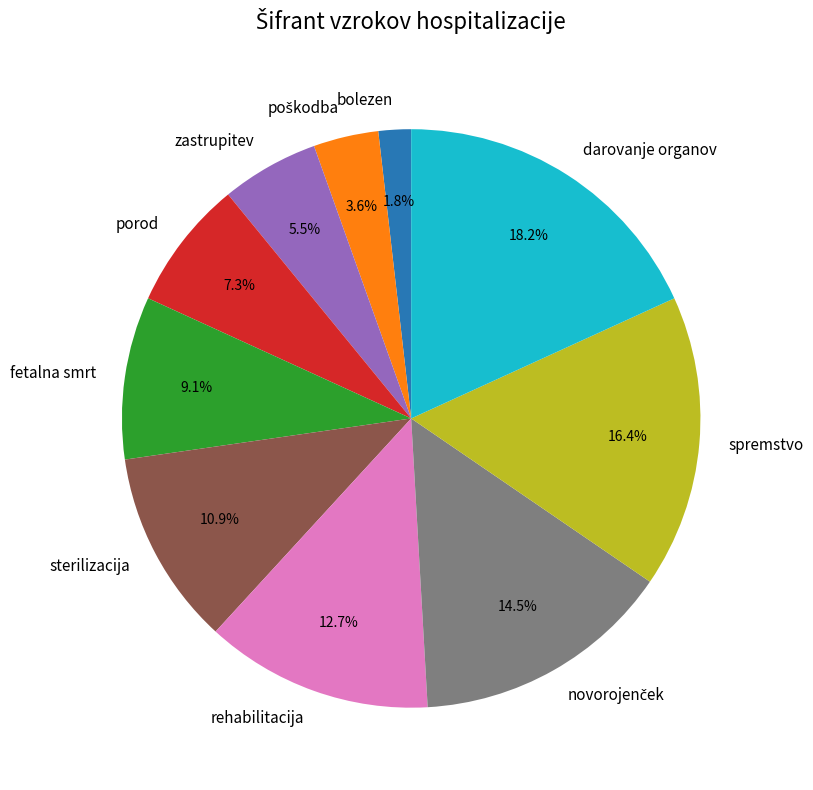

Which has a higher value, porod or bolezen?

porod